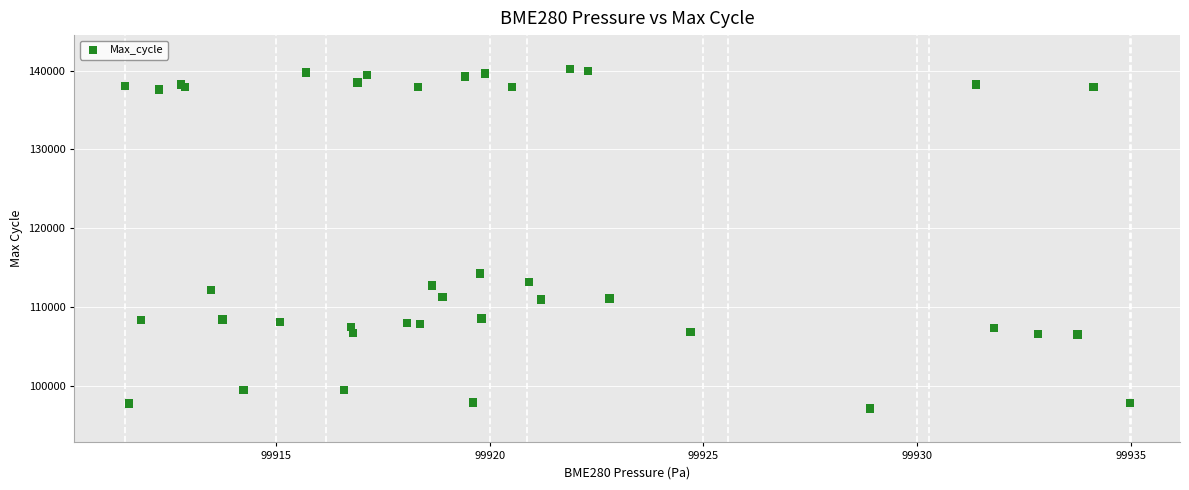

What Y value in the scatter plot is closest to 118648?

114243